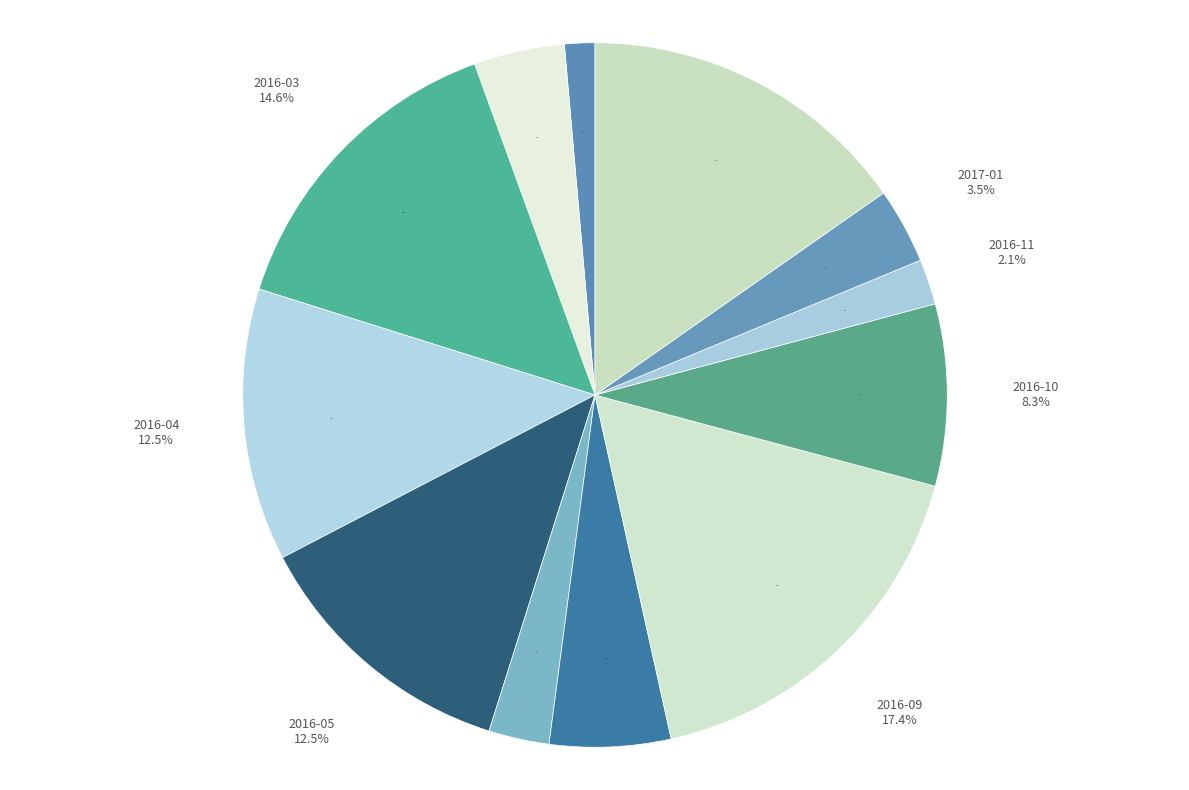

Is it true that 2017-04 is 15% of the pie?

True